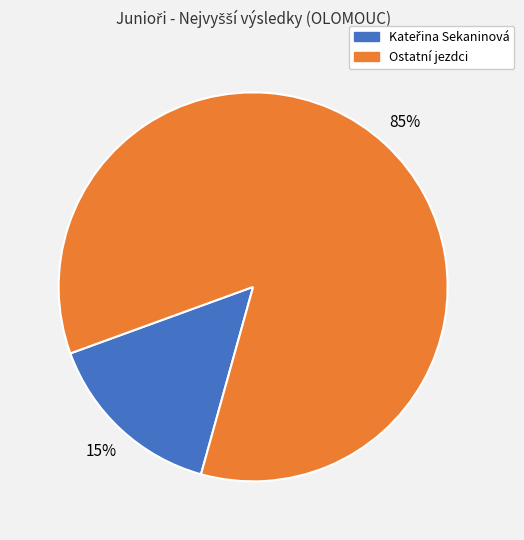

Is there any slice that represents more than half of the pie?

Yes